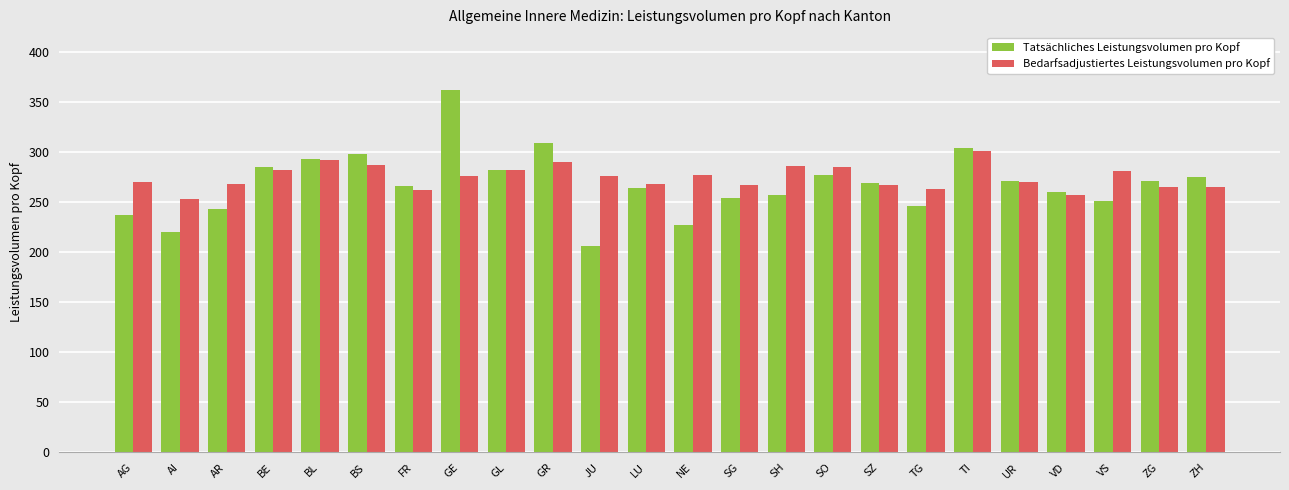

How many bars are there in total?

48